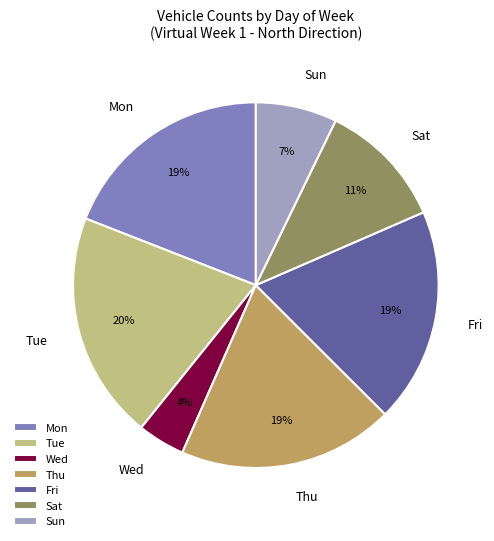

What is the ratio of the value at Wed to the value at Fri?

0.2